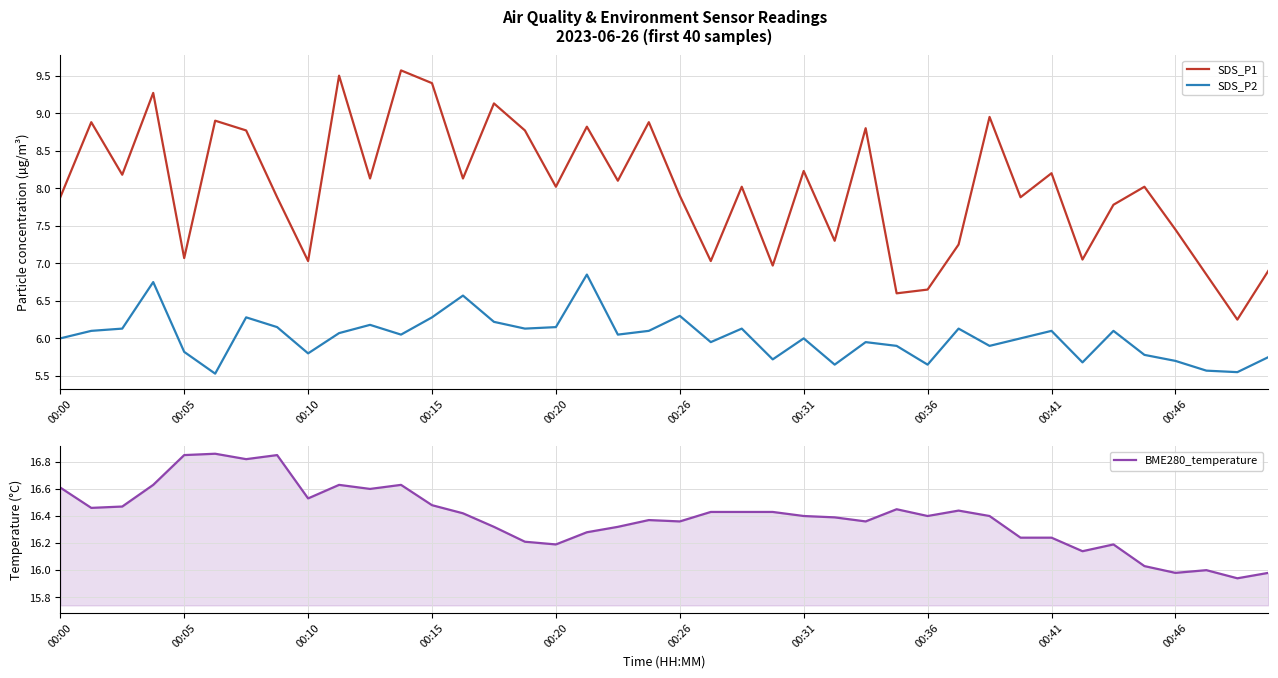

What is the highest value of the SDS_P1 series?

9.6